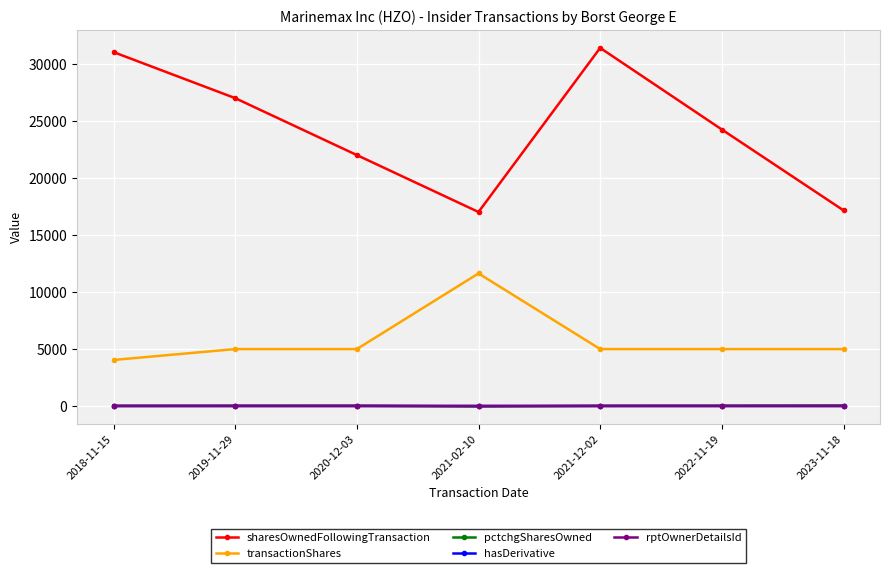

What is the smallest value displayed?

-41